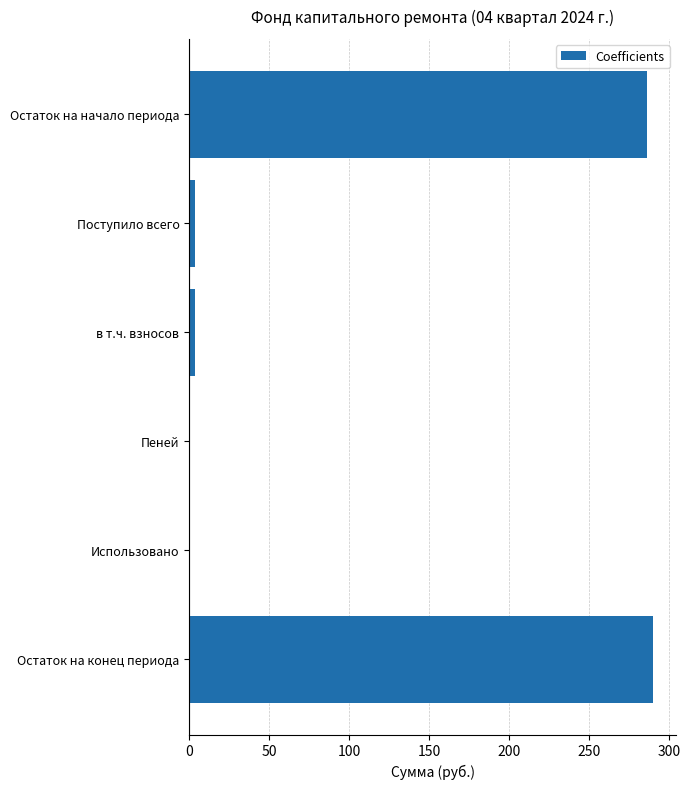

What is the sum of all values?

583.1